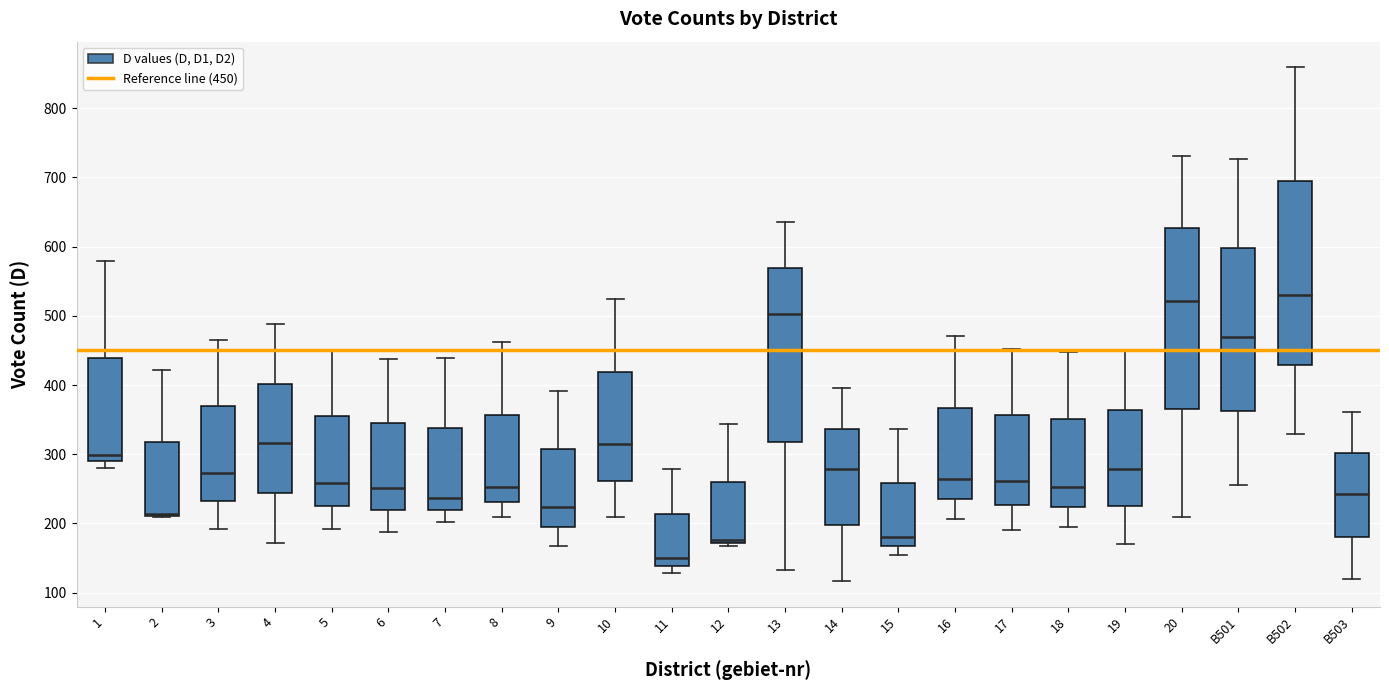

Where is the lower edge of the box for 14 on the y-axis? The values are not printed on the chart, so give them approximately, as read against the axis.

200